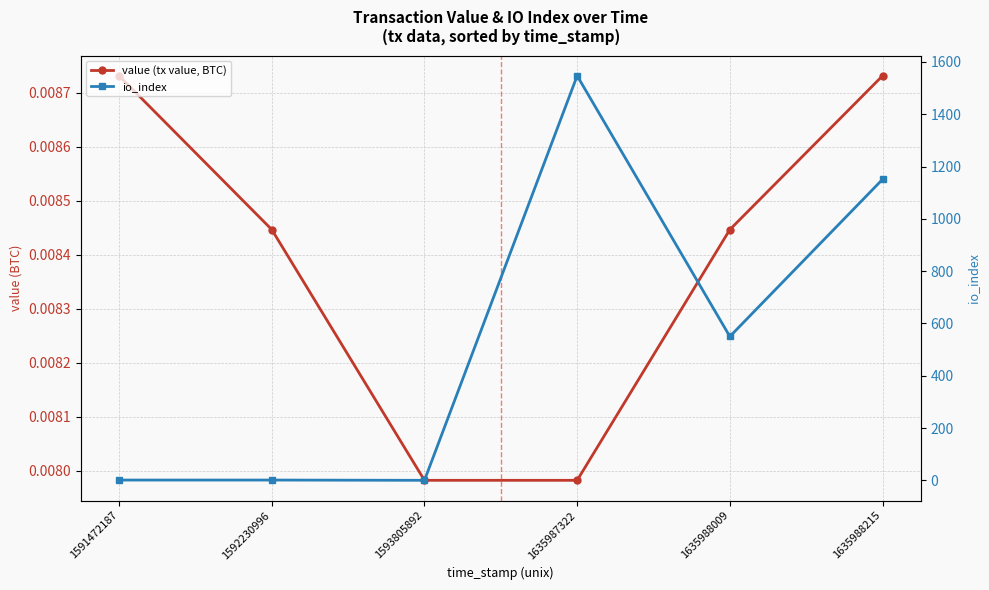

At 1635988215, list the series in order from smallest to largest.

value (tx value, BTC), io_index